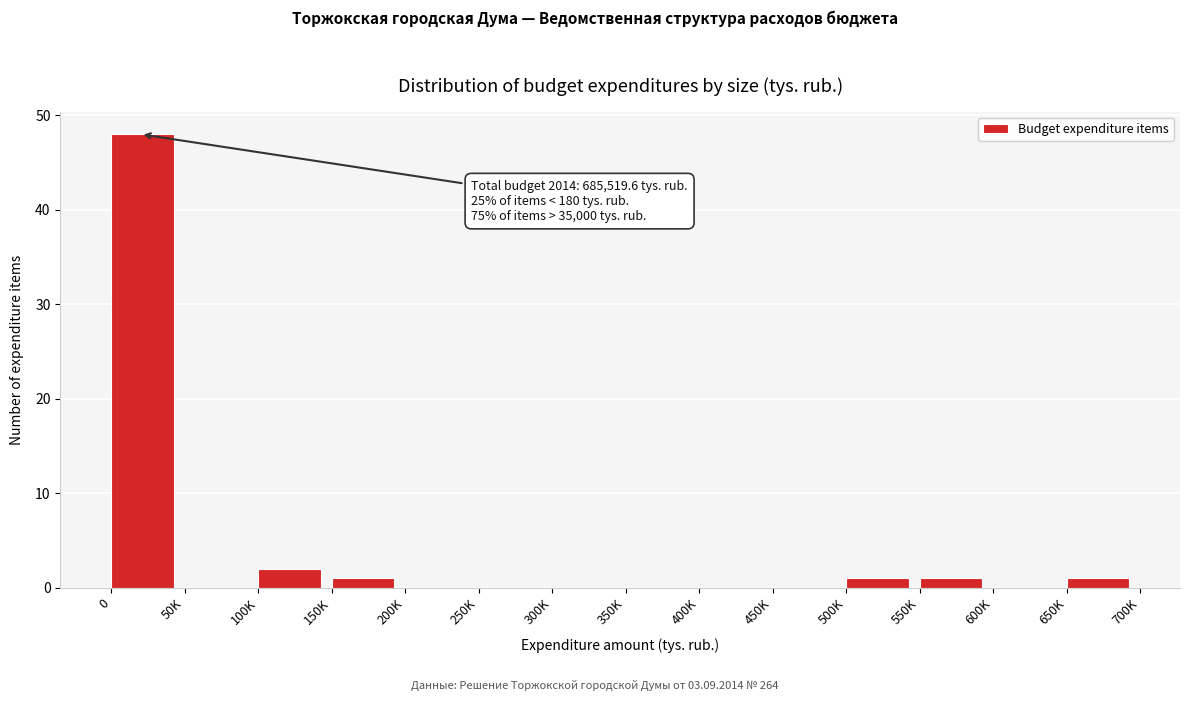

Reading left to right, what are all the values shown in this chart?

0=48	50K=0	100K=2	150K=1	200K=0	250K=0	300K=0	350K=0	400K=0	450K=0	500K=1	550K=1	600K=0	650K=1